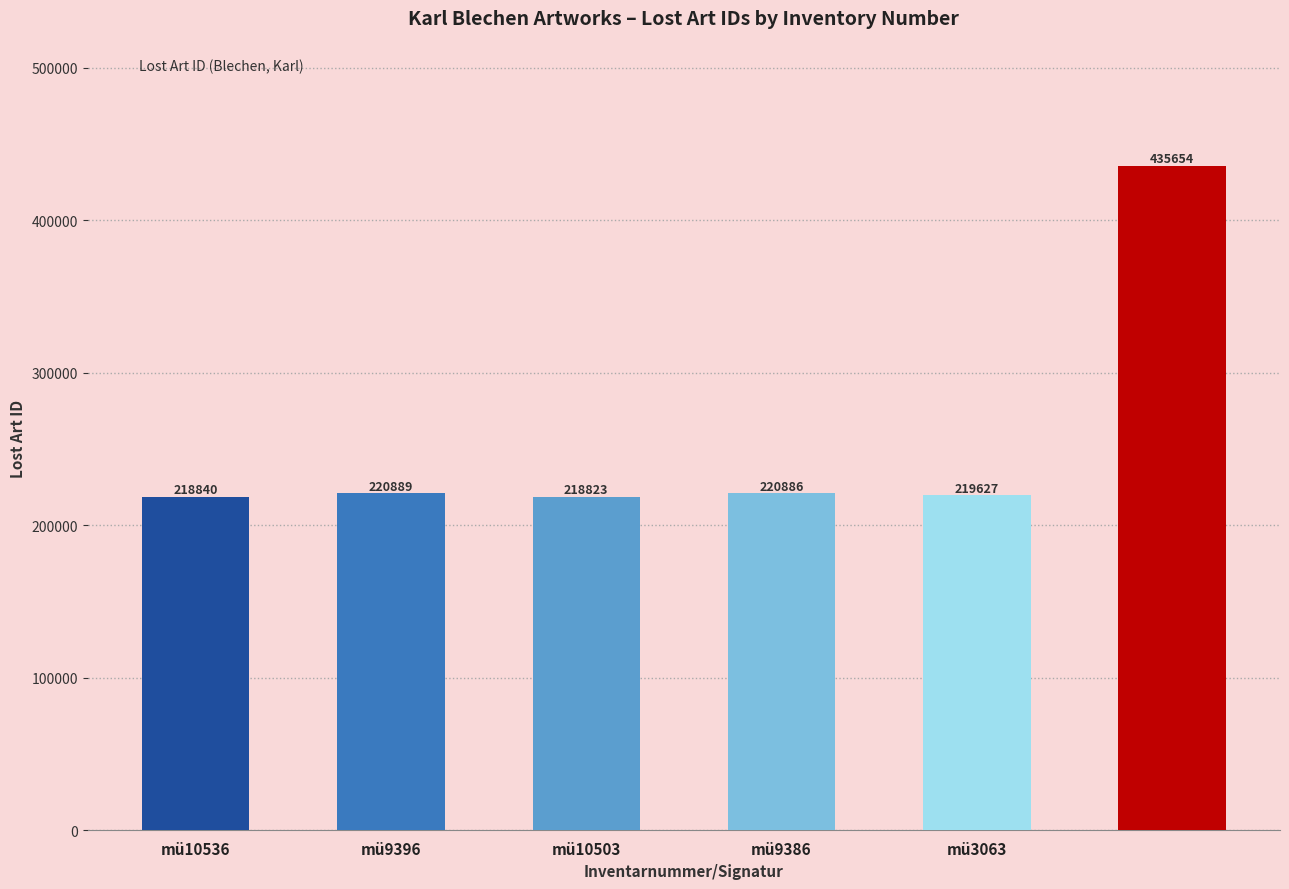

What is the value of the 5th bar from the left?

219627